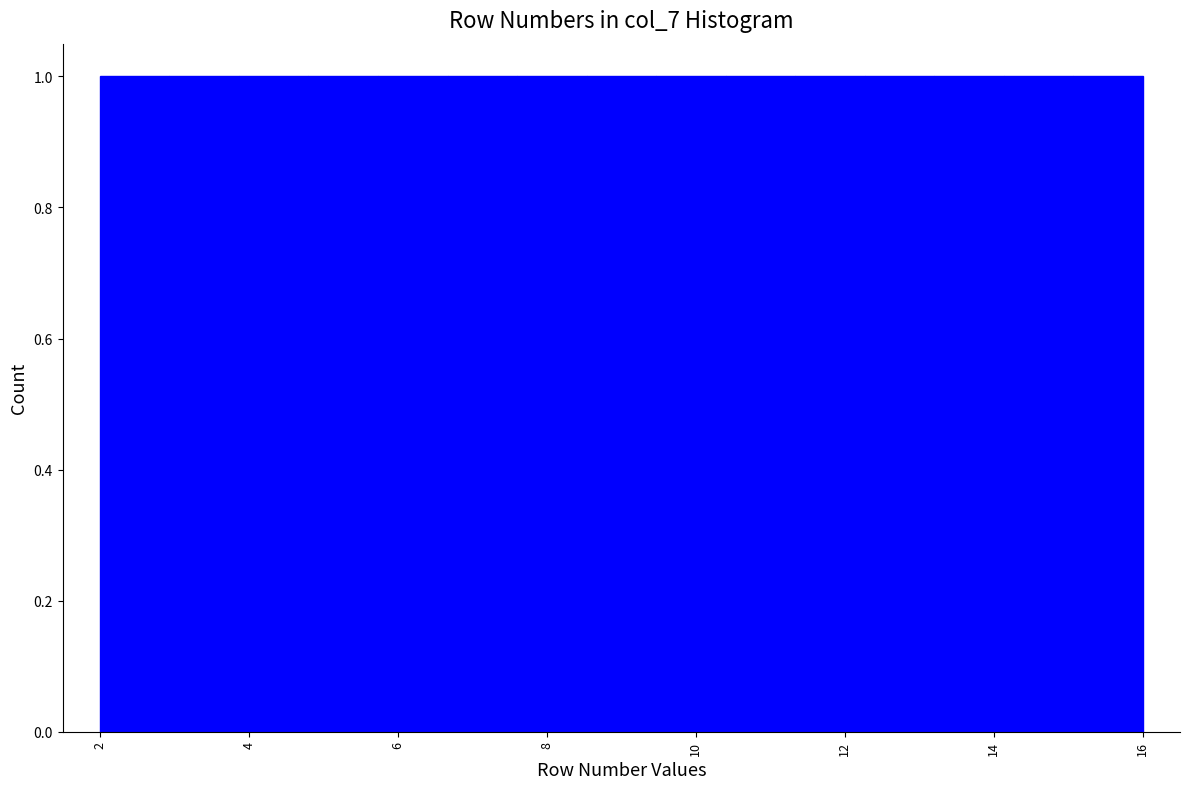

Reading left to right, transcribe this chart: for each bar, give the range it covers on the x-axis and its height. Neither the bar edges nor the heights are printed on the chart, so give them approximately, as read against the axes.

2.0 to 3.0: 1
3.0 to 3.8: 1
3.8 to 4.8: 1
4.8 to 5.8: 1
5.8 to 6.6: 1
6.6 to 7.6: 1
7.6 to 8.6: 1
8.6 to 9.4: 1
9.4 to 10.4: 1
10.4 to 11.4: 1
11.4 to 12.2: 1
12.2 to 13.2: 1
13.2 to 14.2: 1
14.2 to 15.0: 1
15.0 to 16.0: 1